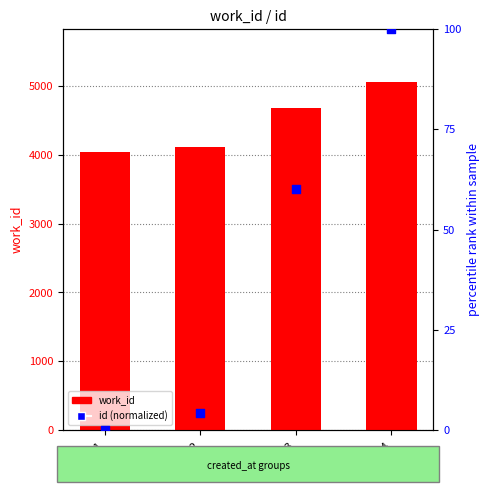

Which series has the largest total across all categories?

work_id